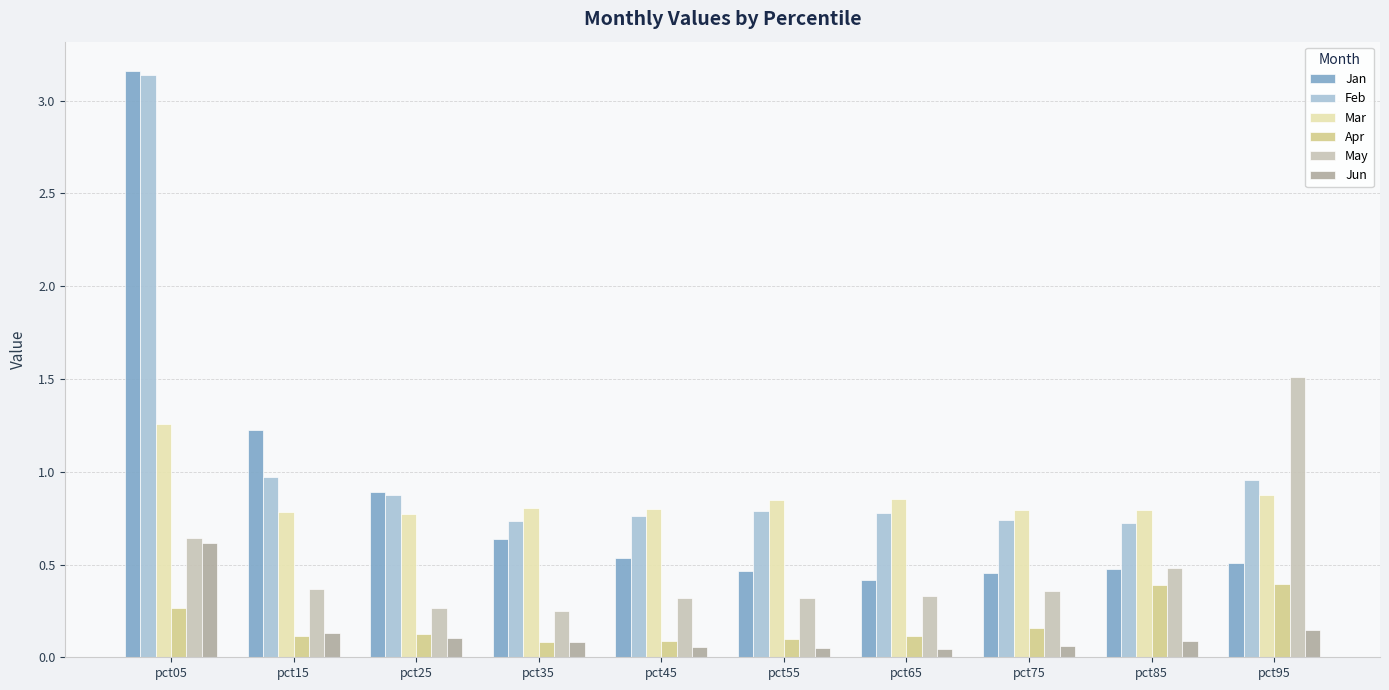

Which series has the largest range (max minus min)?

Jan